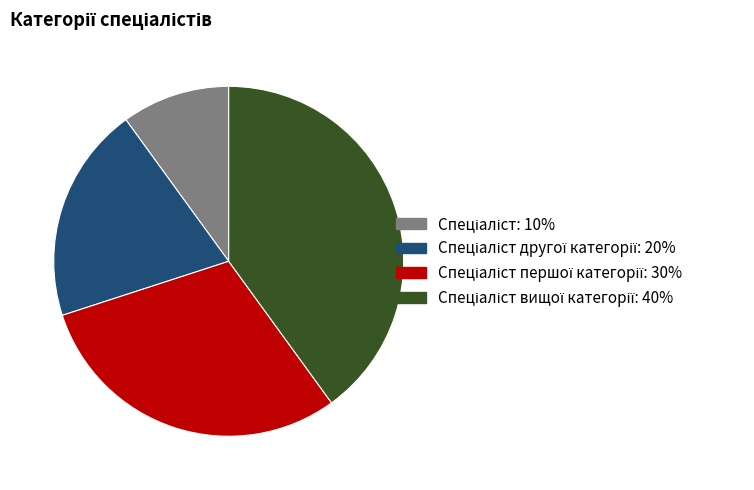

Is there a majority slice in this chart?

No